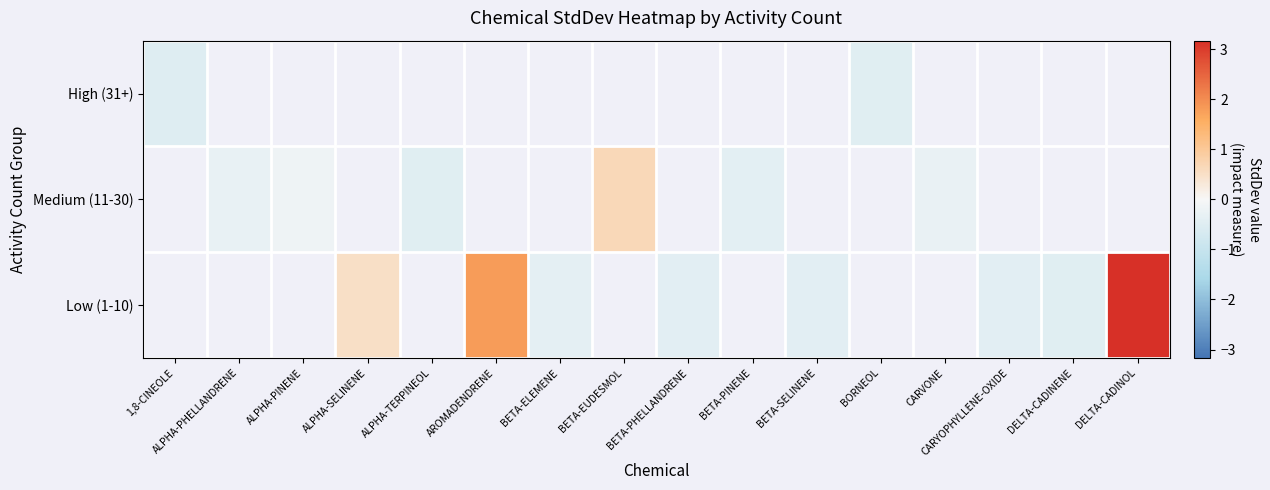

Between AROMADENDRENE and BETA-SELINENE, which series saw the biggest shift?

Low (1-10)